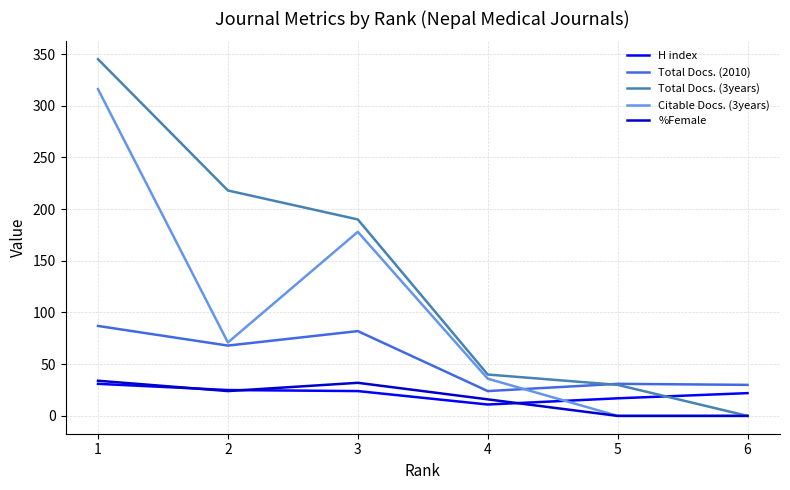

The value of %Female at 3 is 32. True or false?

True